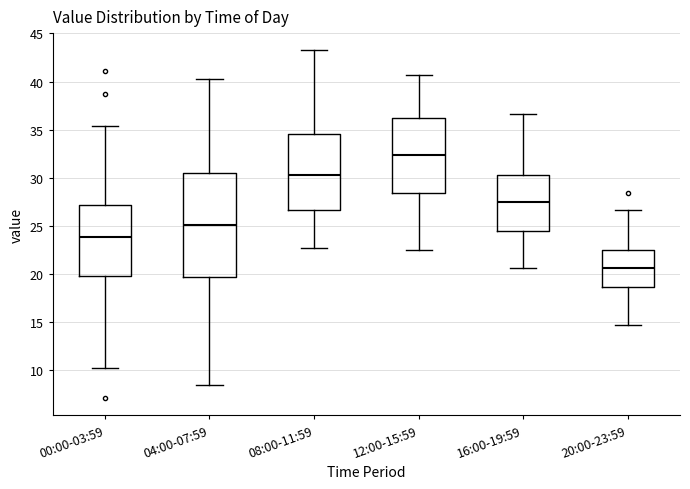

Where does the upper whisker of the box for 12:00-15:59 end on the y-axis? The values are not printed on the chart, so give them approximately, as read against the axis.

40.5